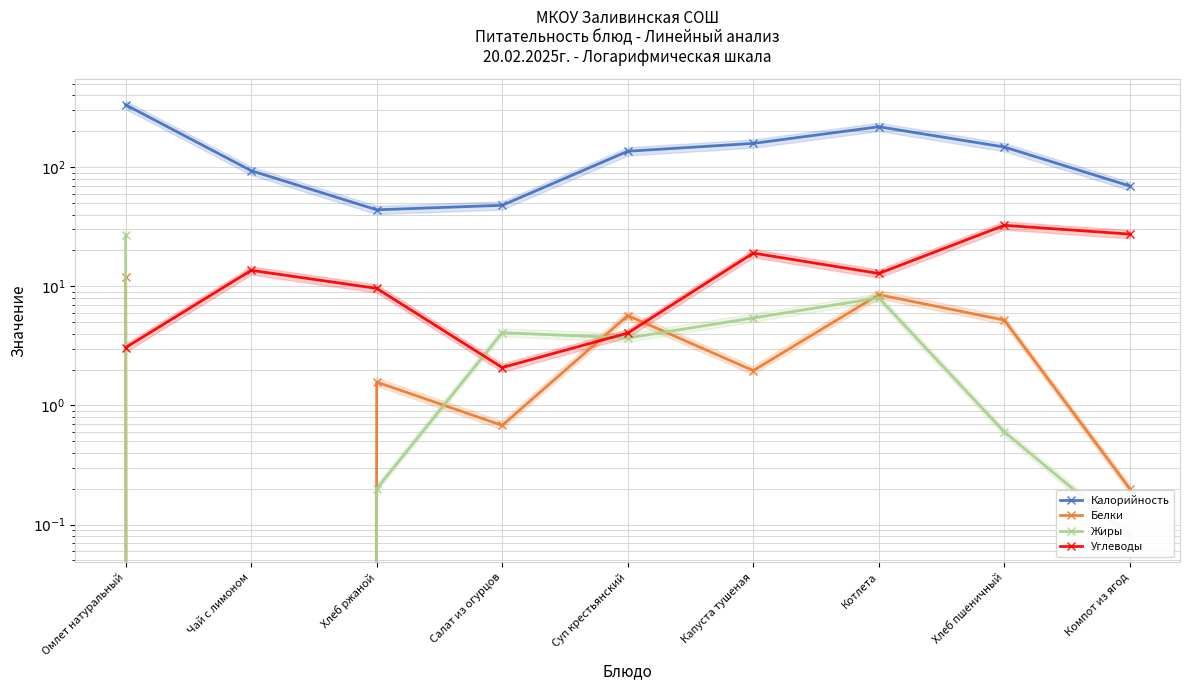

How many values in the Калорийность series exceed 135?

5